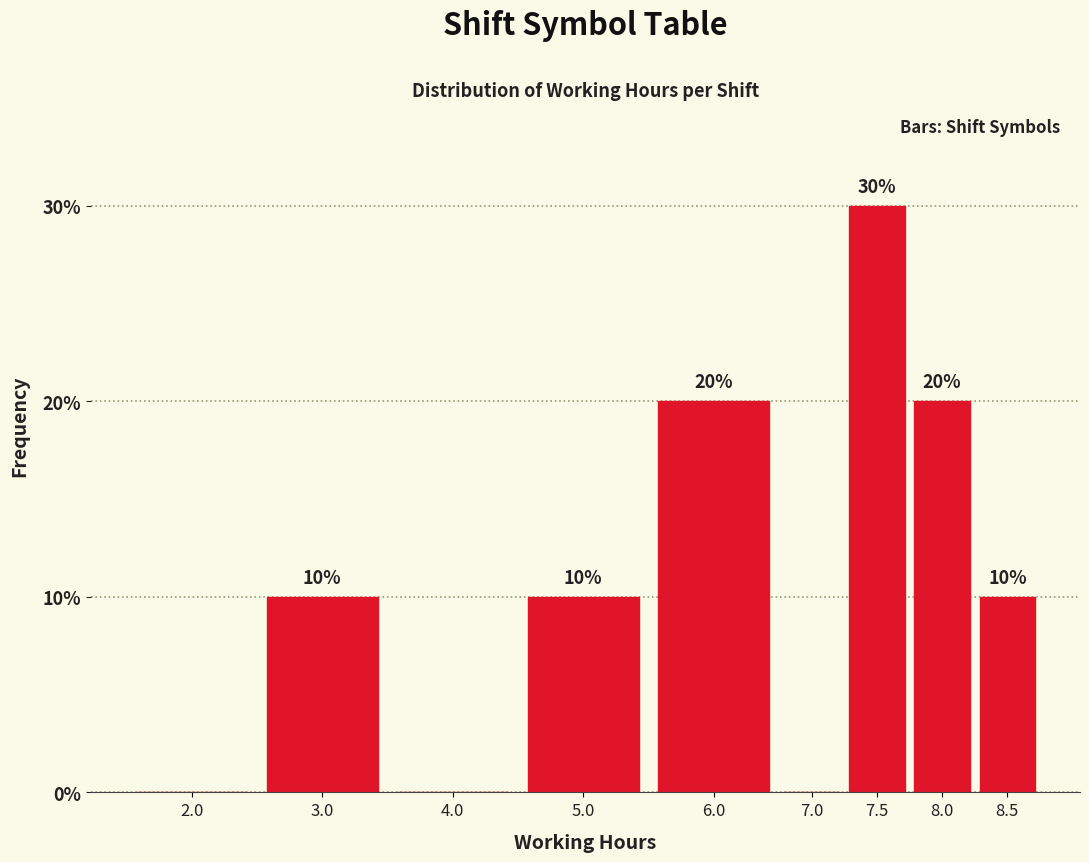

Reading left to right, transcribe all the data shown in this chart.

2.0=0	3.0=10	4.0=0	5.0=10	6.0=20	7.0=0	7.5=30	8.0=20	8.5=10